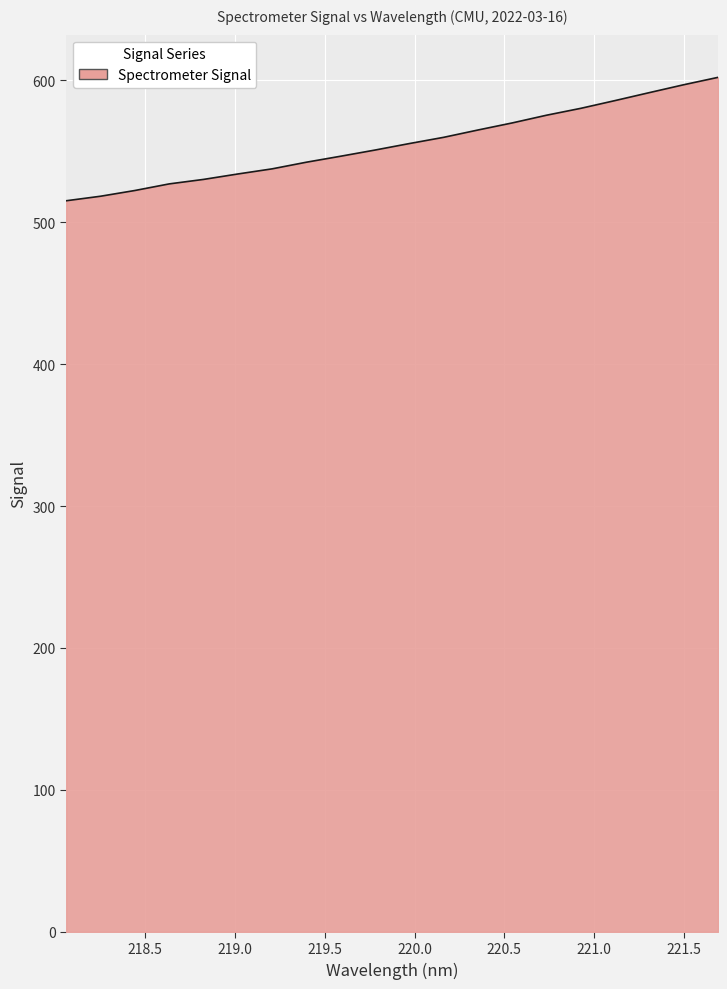

What is the average value?

555.3